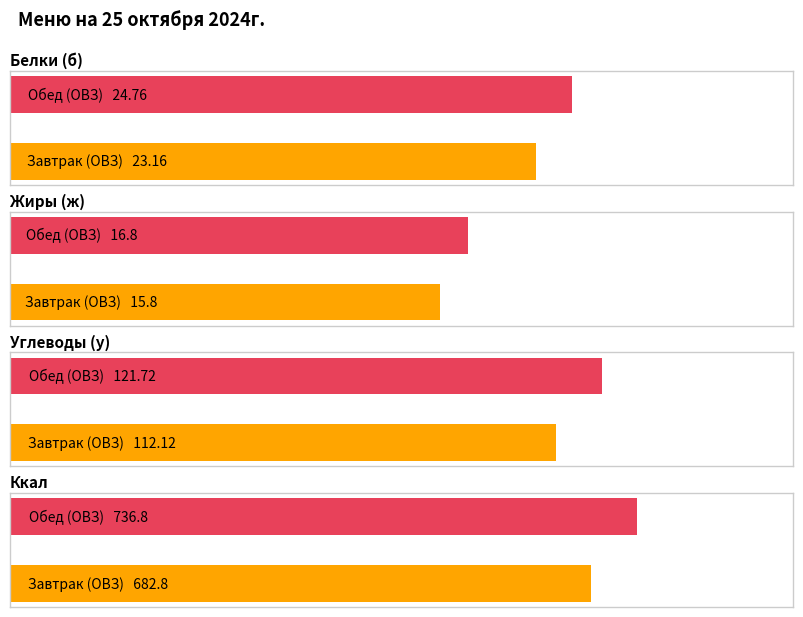

Which category has the highest value in the Белки (б) series?

Обед (ОВЗ)